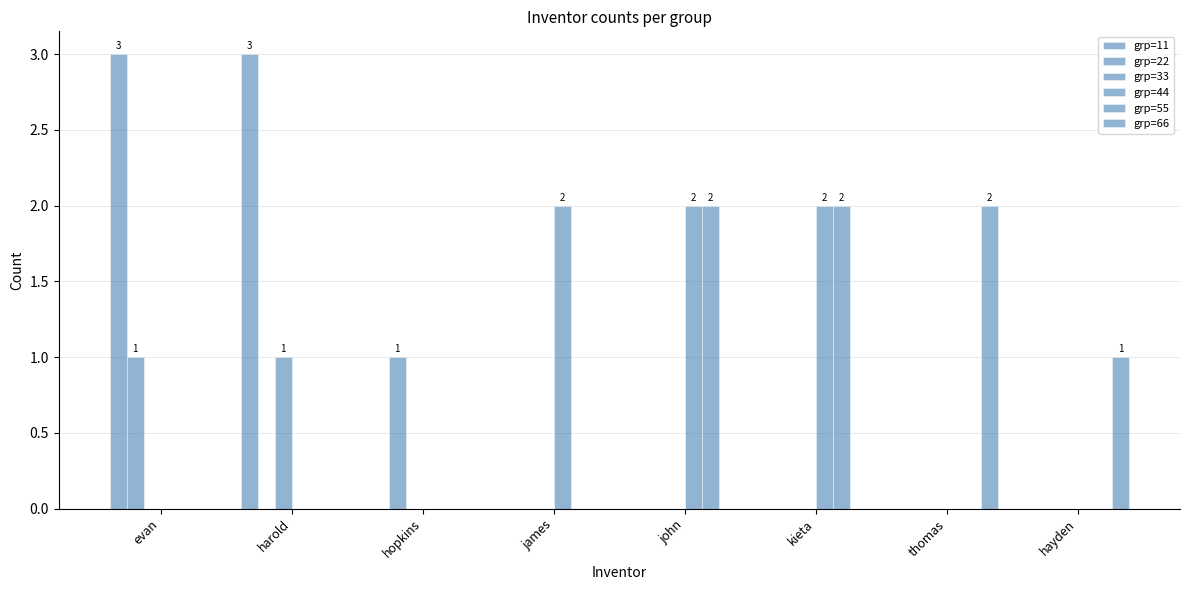

Which series has the widest spread of values?

grp=11